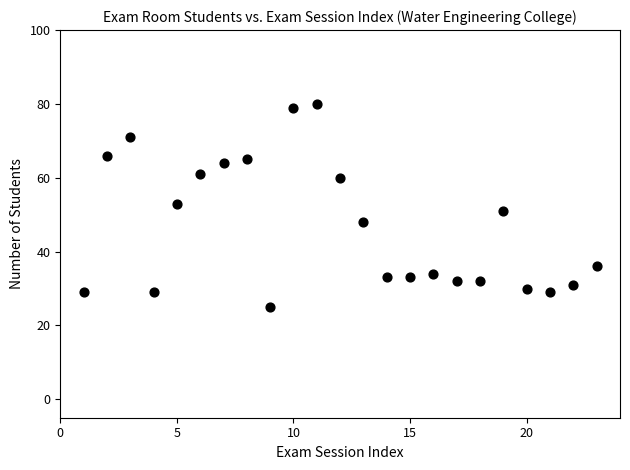

What is the range of Y values (max minus min)?

55